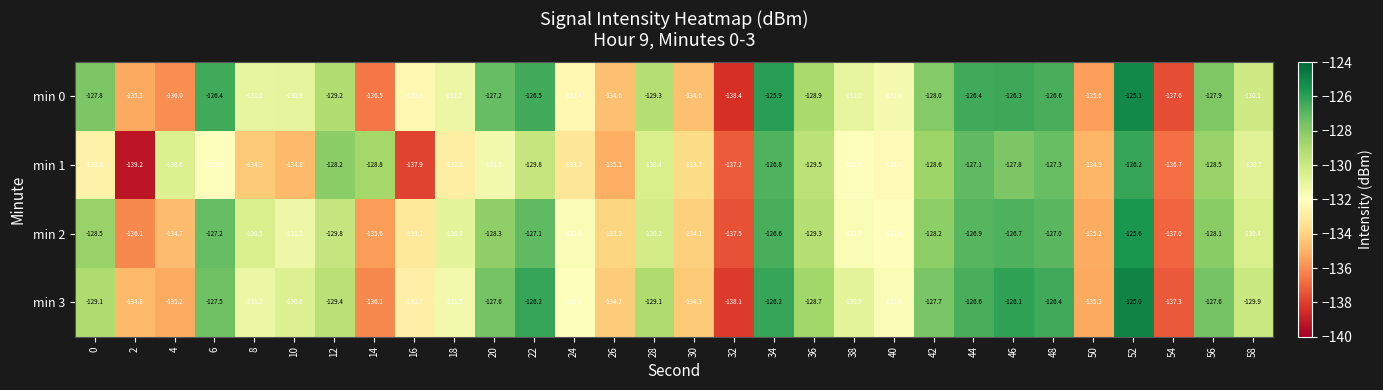

What is the total value across all series at 26?

-537.8